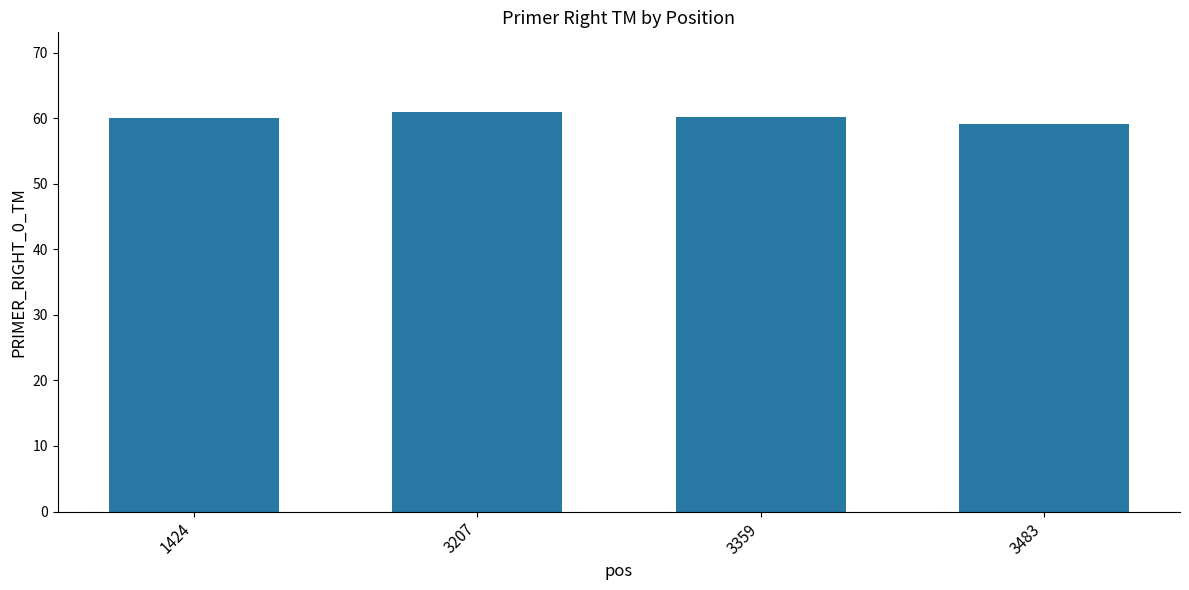

Is it true that the value at 3359 is 80.9?

False